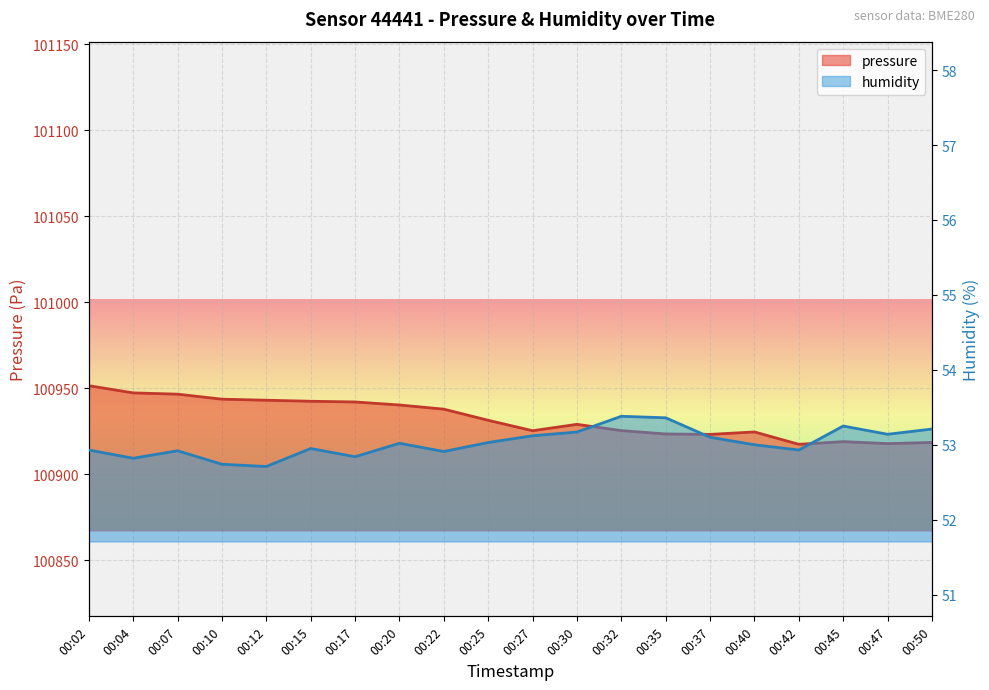

Reading right to left, extract all data points from this chart.

pressure: 00:50=100918.6	00:47=100917.9	00:45=100919.1	00:42=100917.5	00:40=100924.7	00:37=100923.2	00:35=100923.5	00:32=100925.4	00:30=100929.1	00:27=100925.4	00:25=100931.4	00:22=100937.9	00:20=100940.4	00:17=100942.1	00:15=100942.5	00:12=100943.1	00:10=100943.7	00:07=100946.6	00:04=100947.4	00:02=100951.6
humidity: 00:50=53.2	00:47=53.1	00:45=53.2	00:42=52.9	00:40=53.0	00:37=53.1	00:35=53.4	00:32=53.4	00:30=53.2	00:27=53.1	00:25=53.0	00:22=52.9	00:20=53.0	00:17=52.8	00:15=53.0	00:12=52.7	00:10=52.7	00:07=52.9	00:04=52.8	00:02=52.9